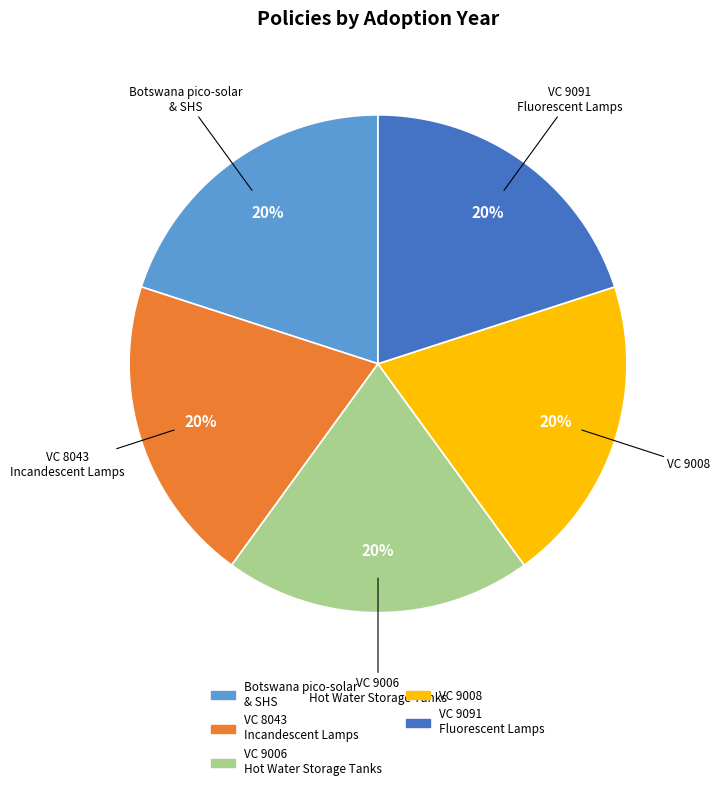

How many segments does this pie chart have?

5